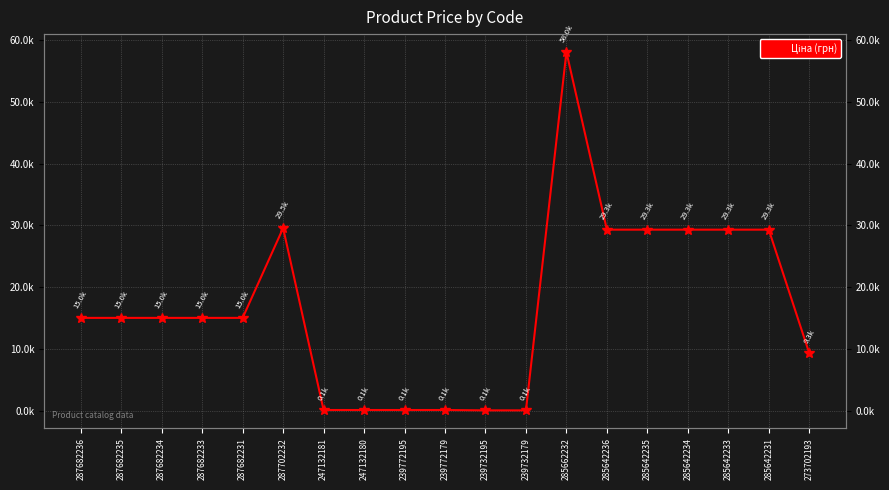

True or false: the data has more than 1 interior local peaks.

True